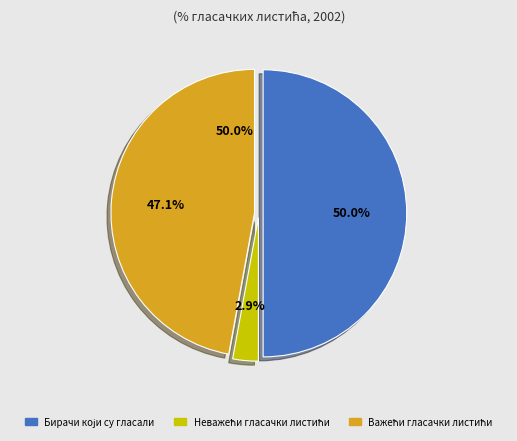

Count the number of slices in the pie.

3